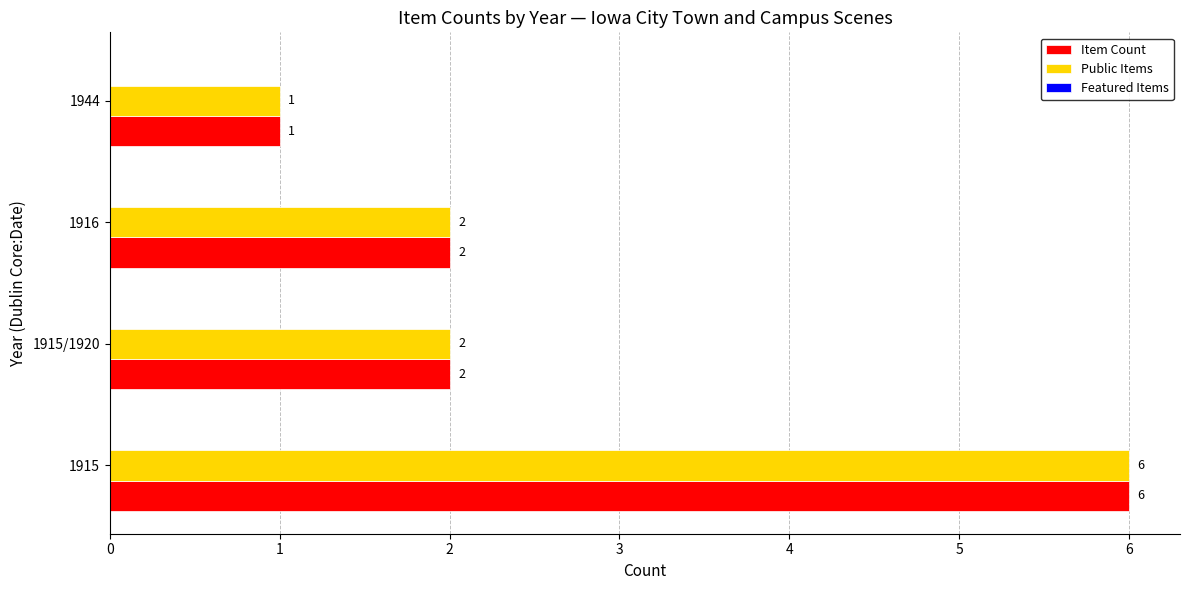

What is the difference between the maximum and minimum values in the Public Items series?

5